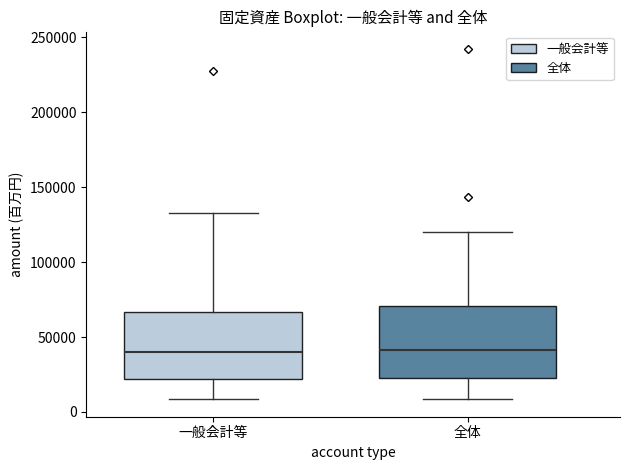

Where does the median line of the box for 一般会計等 sit on the y-axis? The values are not printed on the chart, so give them approximately, as read against the axis.

40000